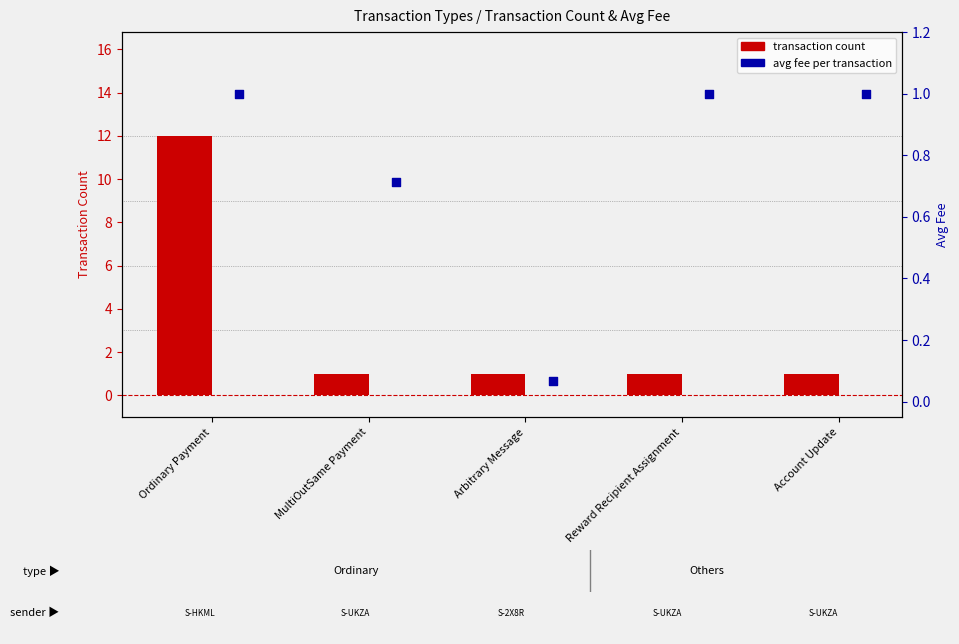

Which series contains the highest Y value?

transaction count